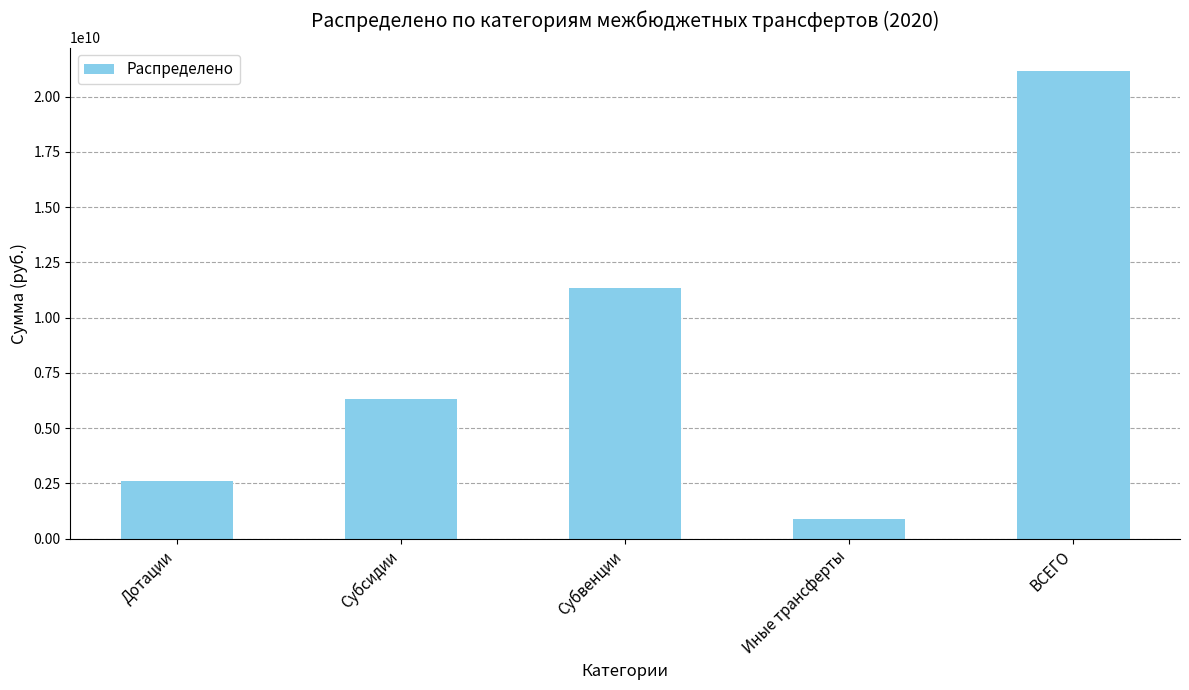

Reading left to right, what are all the values shown in this chart?

2634204100.0	6306127096.9	11351780454.0	872312331.4	21164423982.3